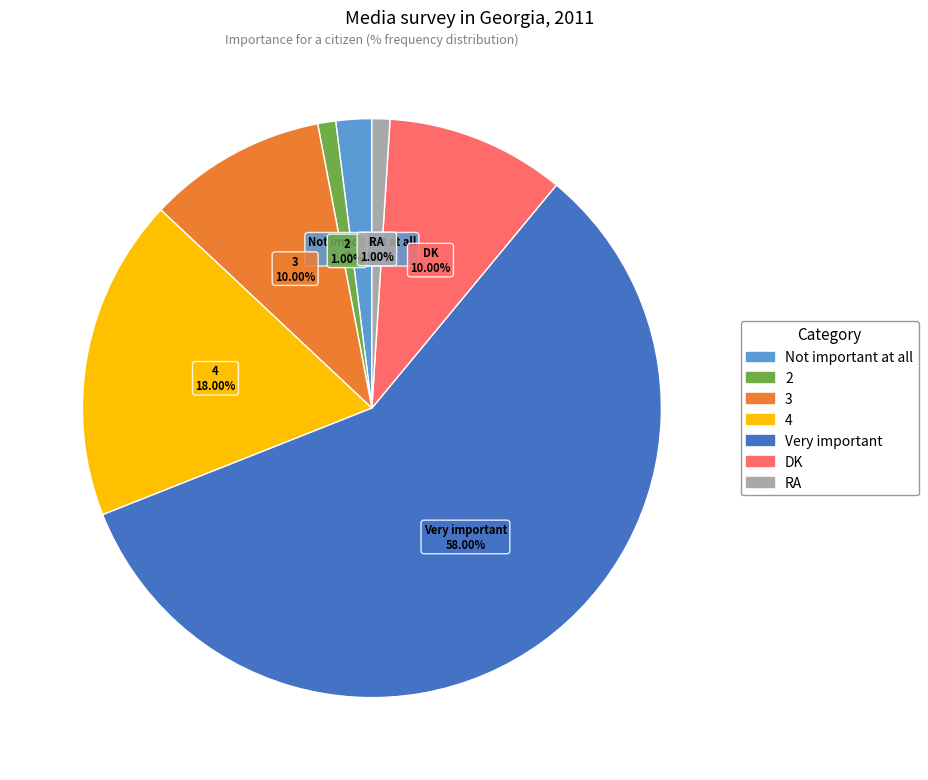

How many segments does this pie chart have?

7